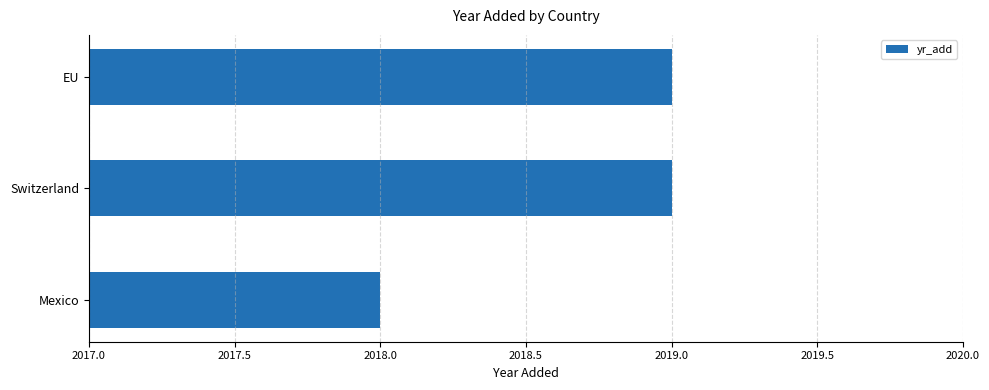

How many categories are shown in the chart?

3